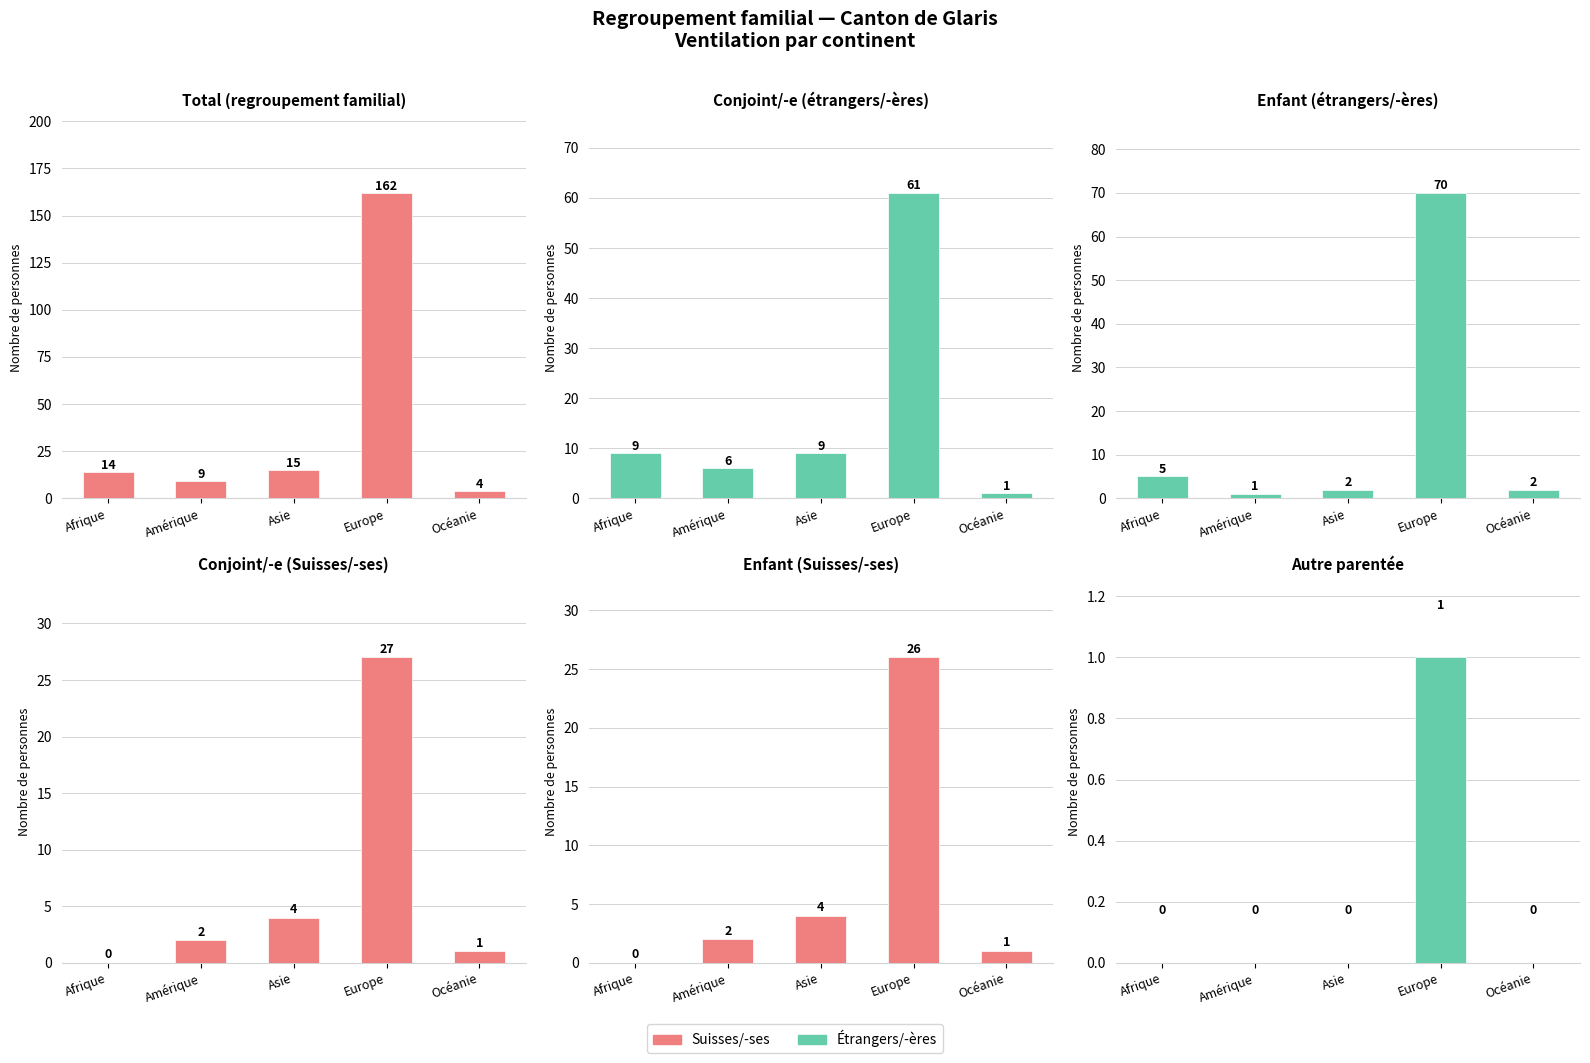

Is the value of Conjoint / -e (suisse) at Afrique greater than the value of Conjoint / -e (étr.) at Afrique?

No